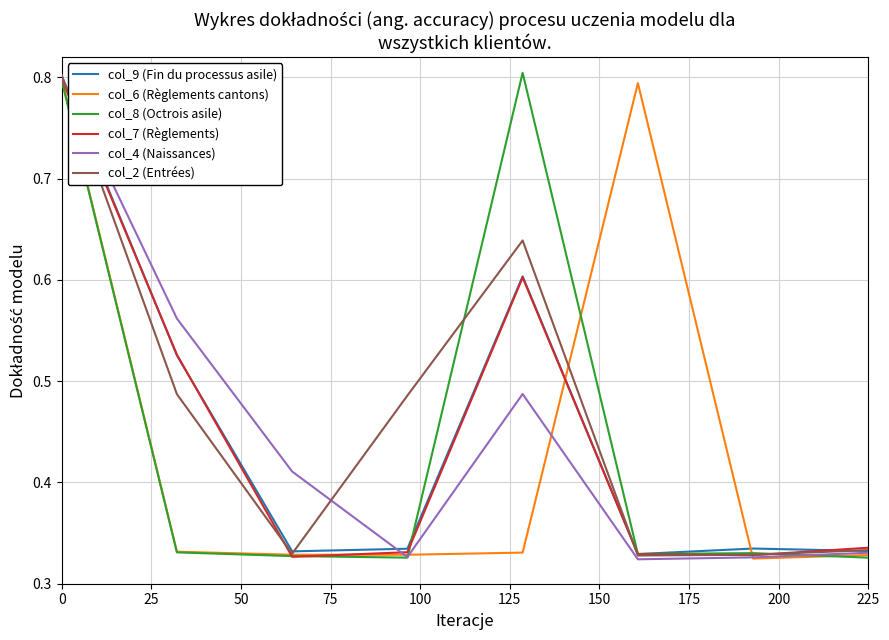

What are all the series names shown in the legend?

col_9 (Fin du processus asile), col_6 (Règlements cantons), col_8 (Octrois asile), col_7 (Règlements), col_4 (Naissances), col_2 (Entrées)